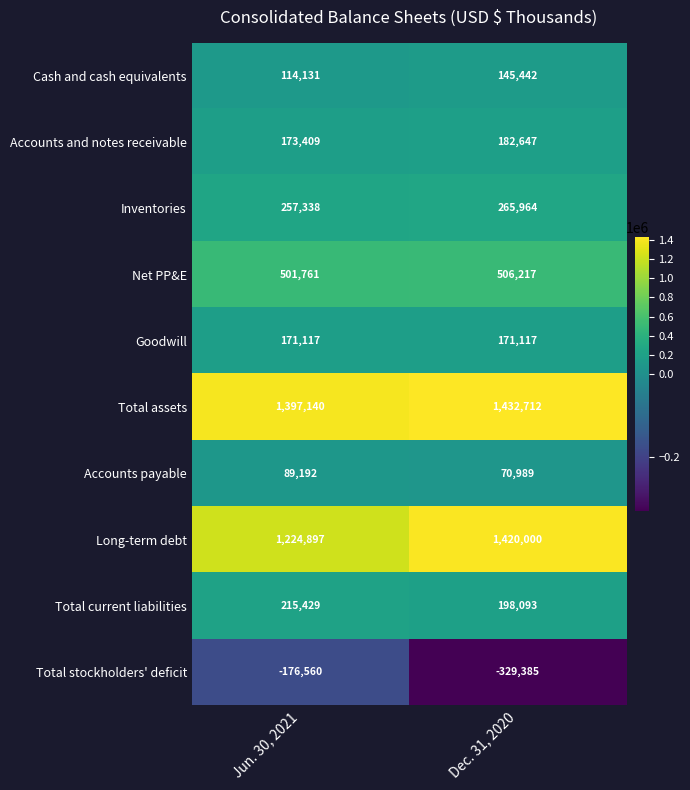

What is the difference between the maximum and minimum values in the Long-term debt series?

195103